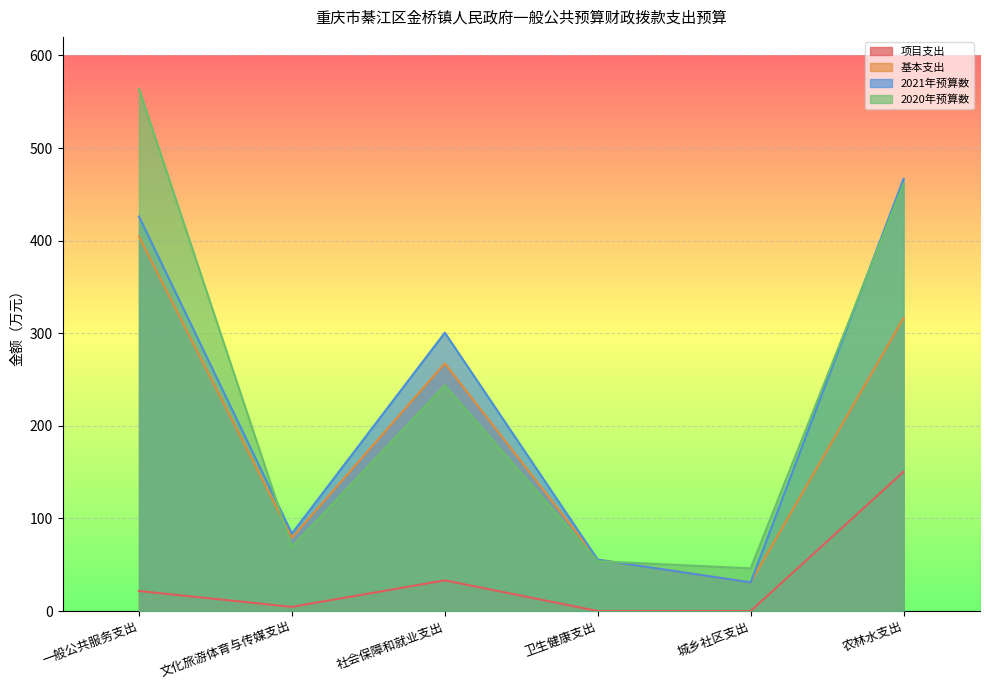

What is the sum of the 2021年预算数 values at 文化旅游体育与传媒支出 and 农林水支出?

550.4